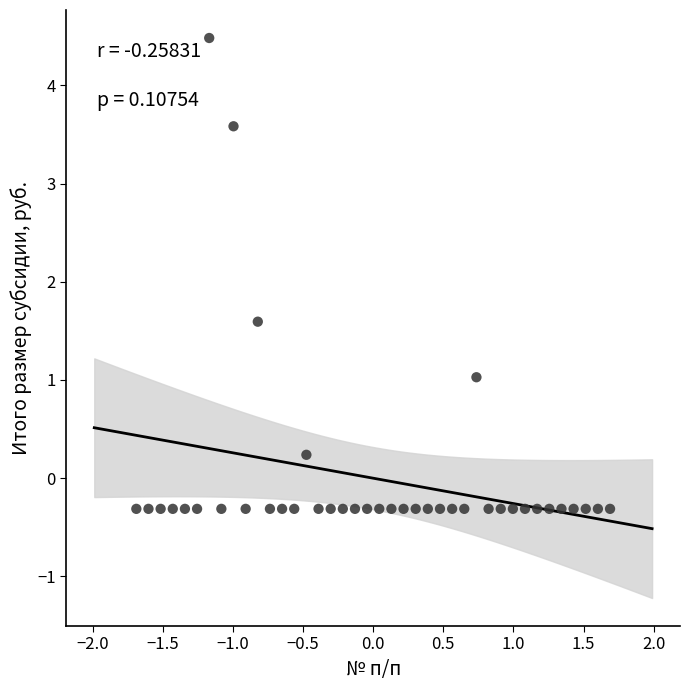

What Y value in the scatter plot is closest to 2?

1.6